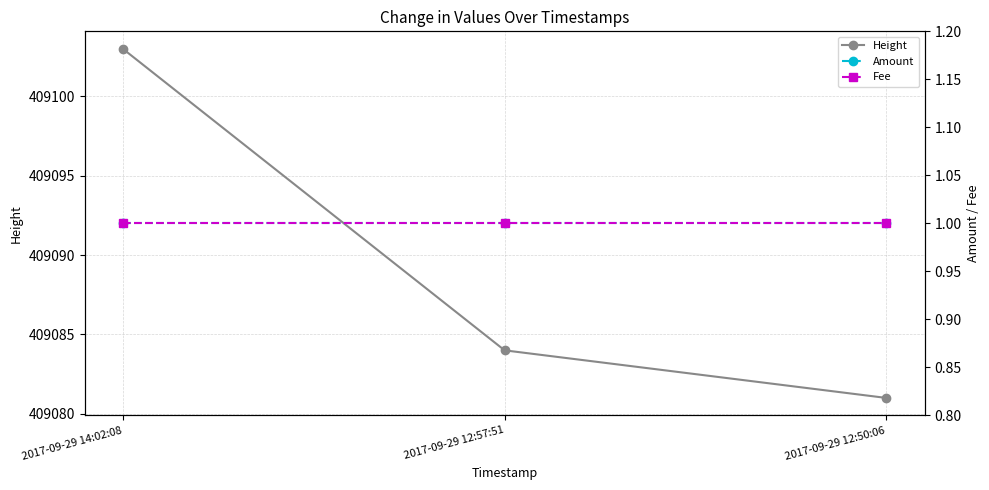

Is this an area chart (filled region under the line)?

No